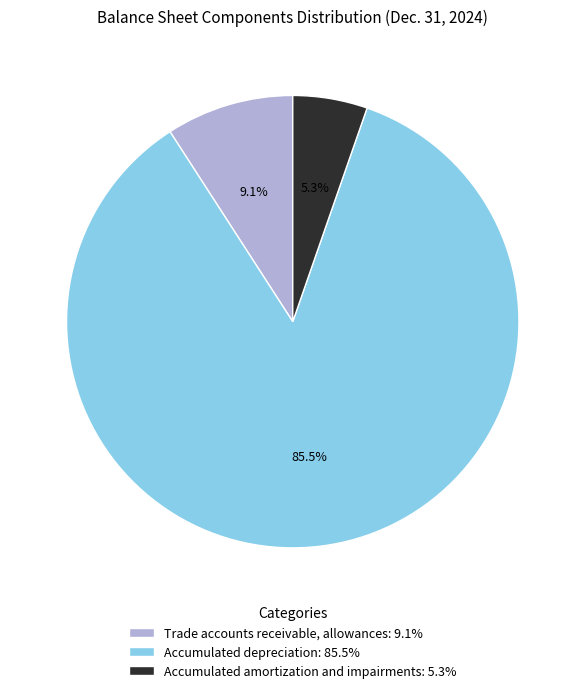

To the nearest percent, what is the average slice percentage?

33%